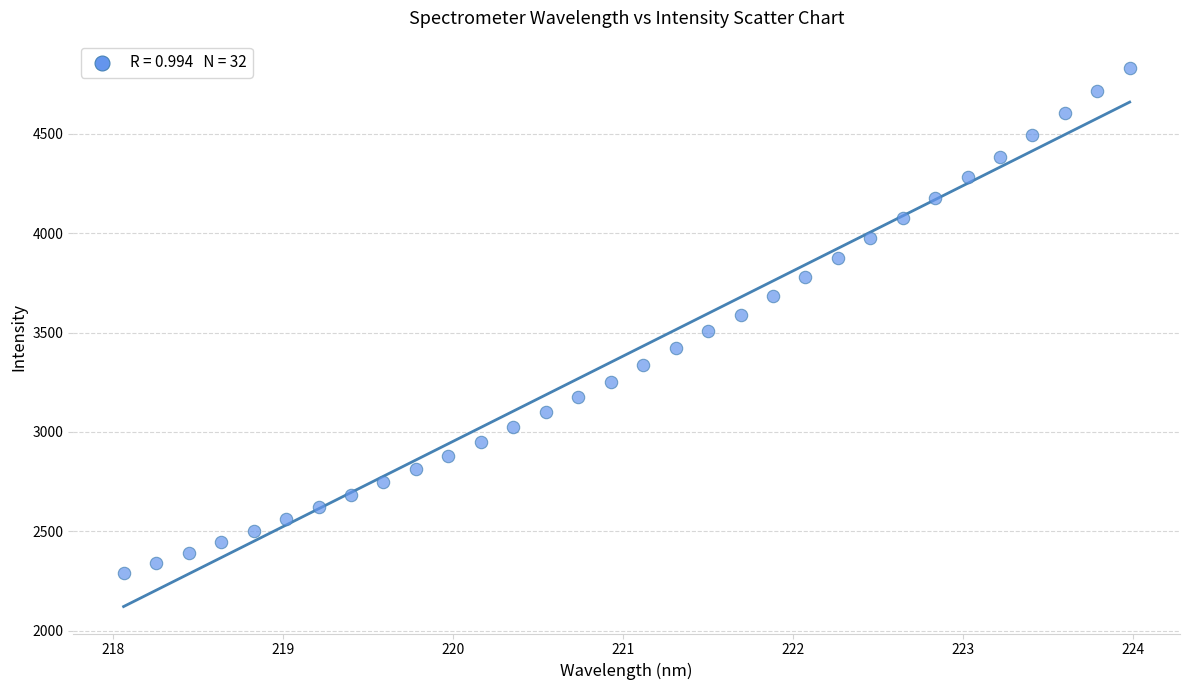

What is the range of Y values (max minus min)?

2541.4